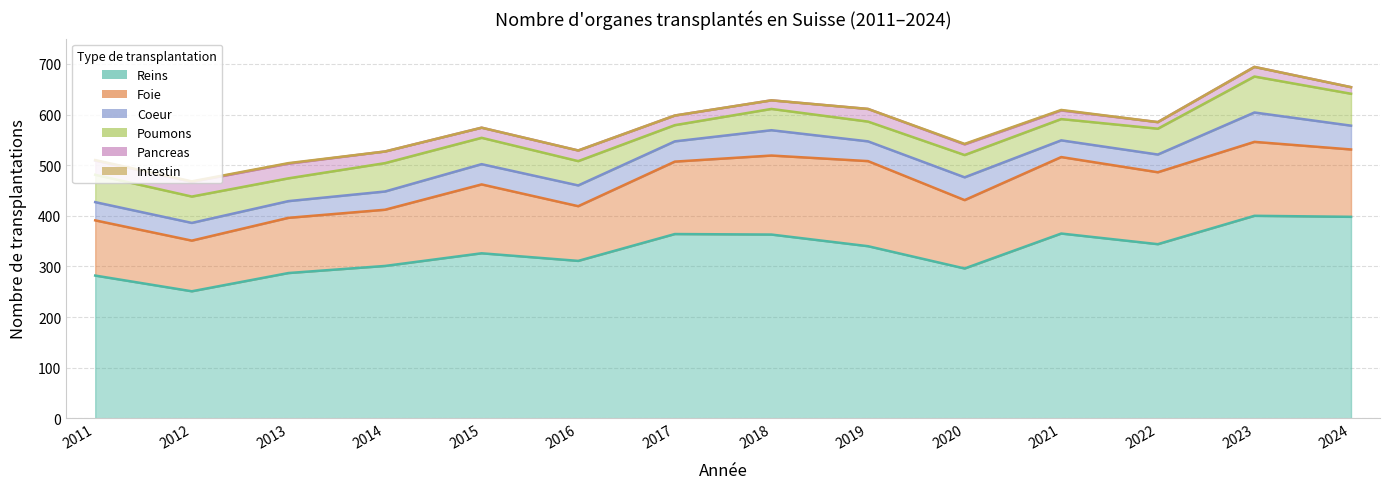

List the labels in order of Poumons value, smallest first.

2017, 2019, 2018, 2021, 2020, 2013, 2016, 2022, 2012, 2015, 2011, 2014, 2024, 2023